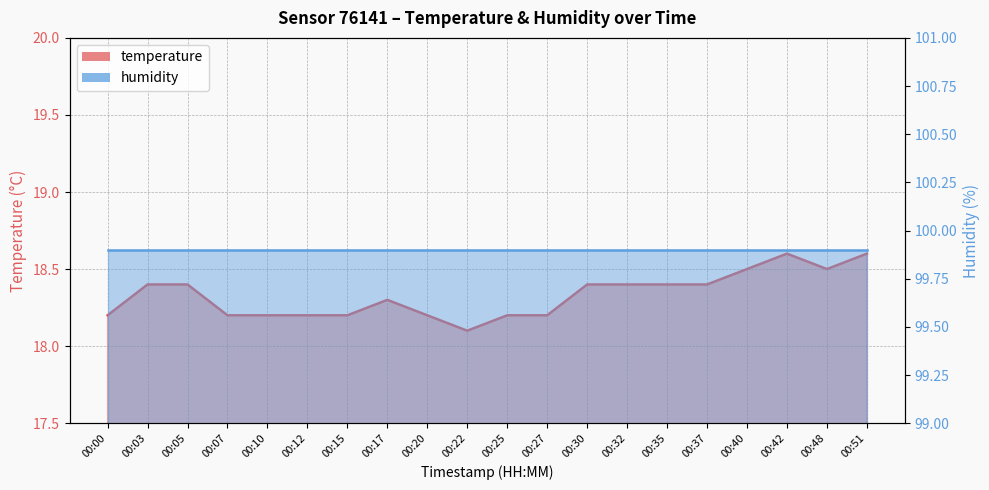

Rank the categories by value from lowest to highest.

00:22, 00:00, 00:07, 00:10, 00:12, 00:15, 00:20, 00:25, 00:27, 00:17, 00:03, 00:05, 00:30, 00:32, 00:35, 00:37, 00:40, 00:48, 00:42, 00:51